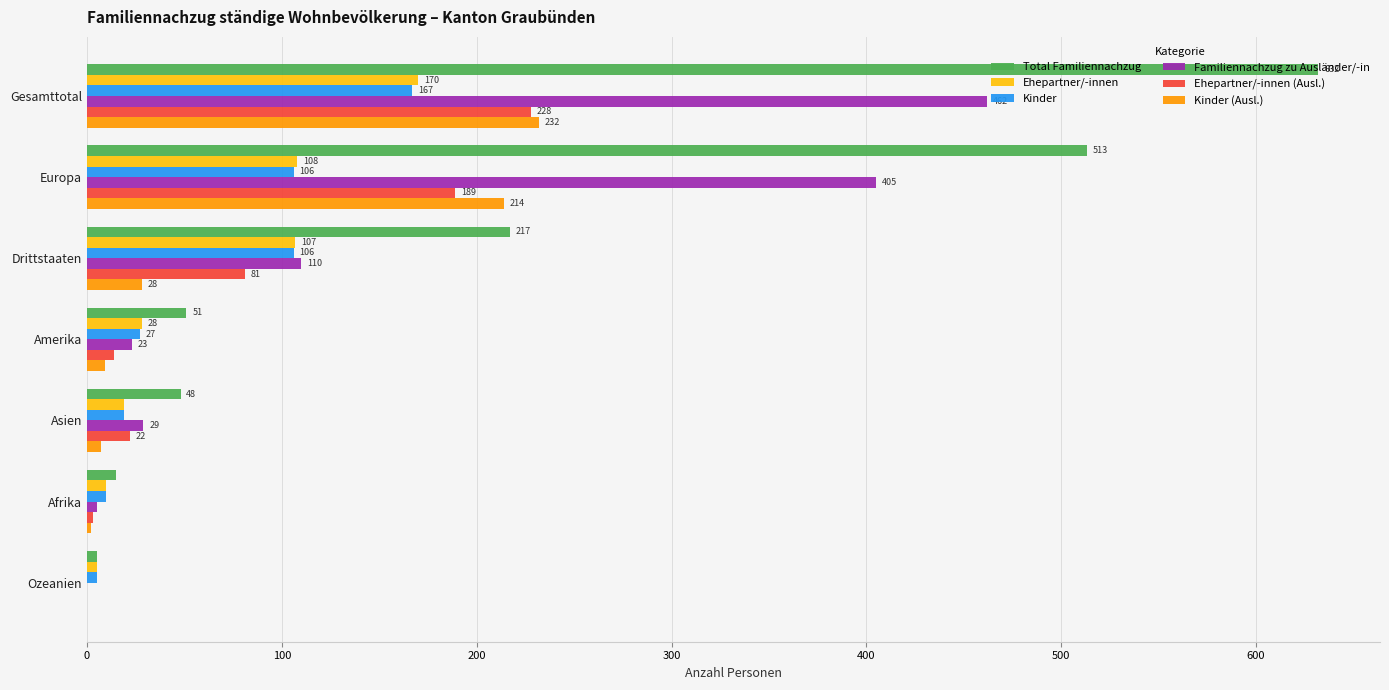

What is the maximum value for Total Familiennachzug?

632